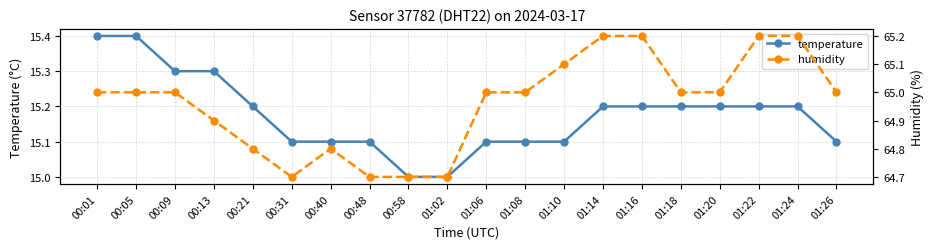

What is the difference between the maximum and second lowest values in the temperature series?

0.4